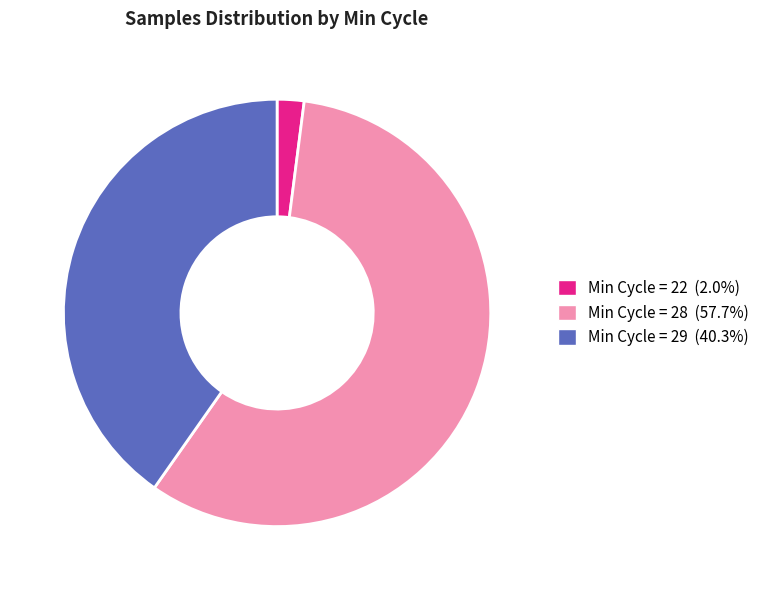

Does any single category account for the majority?

Yes